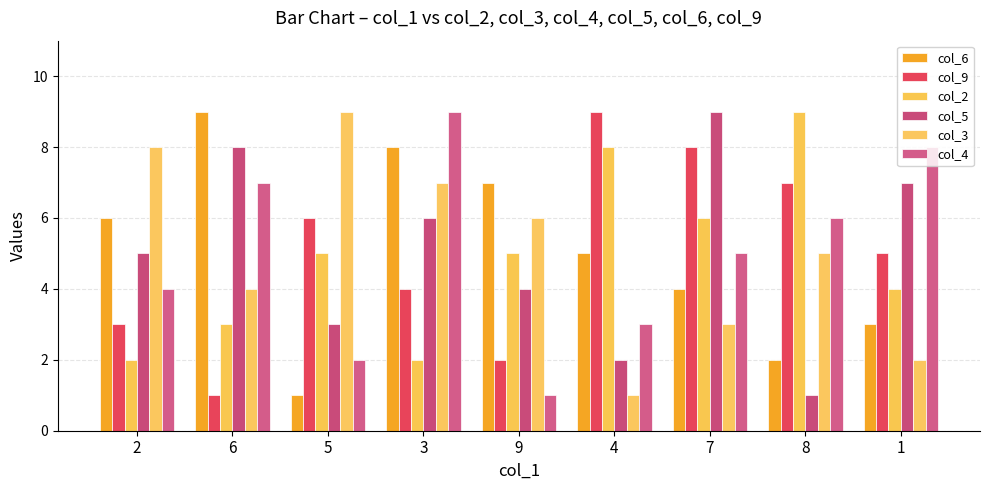

What is the label of the 2nd bar from the left?

6